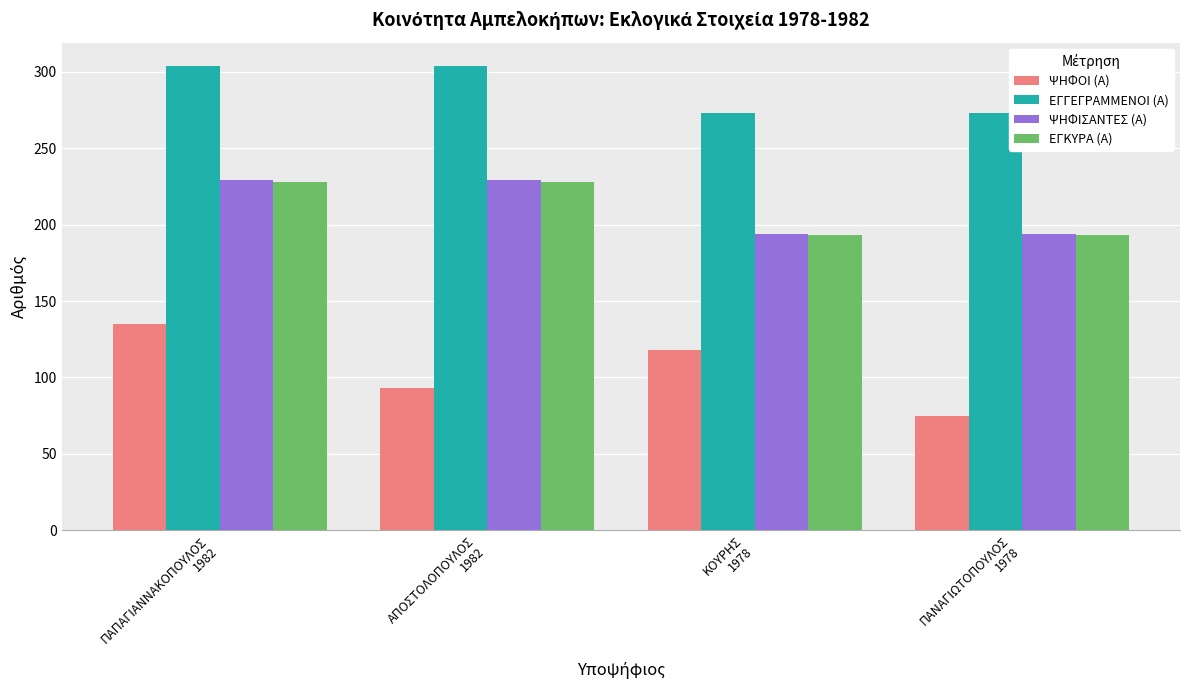

Which series has the largest total across all categories?

ΕΓΓΕΓΡΑΜΜΕΝΟΙ (Α)